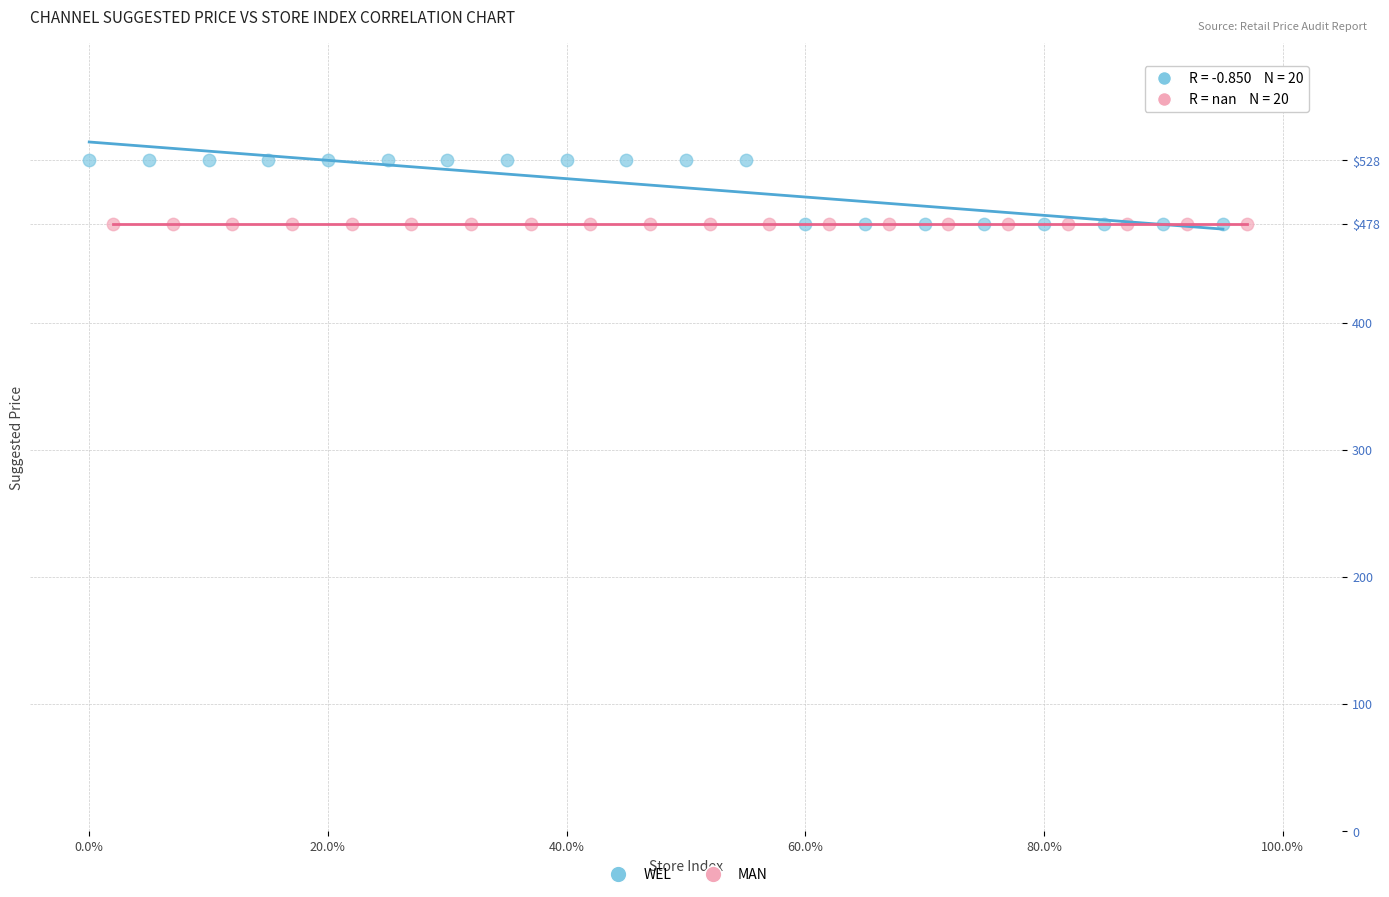

What are all the series names shown in the legend?

WEL, MAN